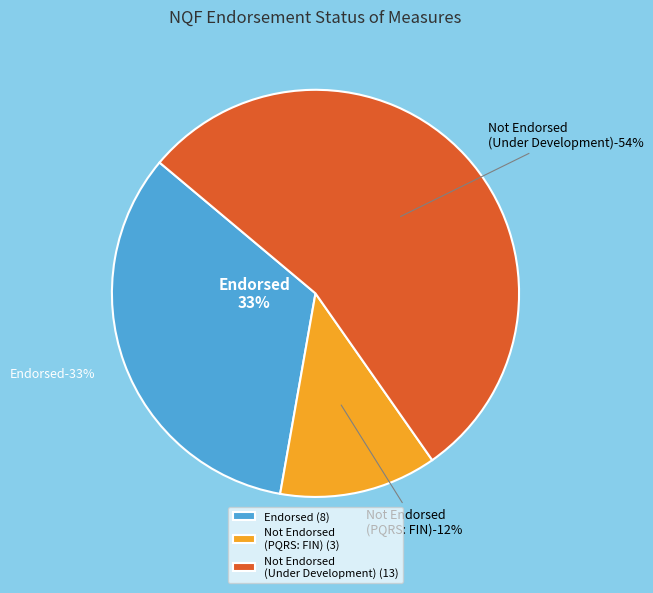

How many slices are in this pie chart?

3